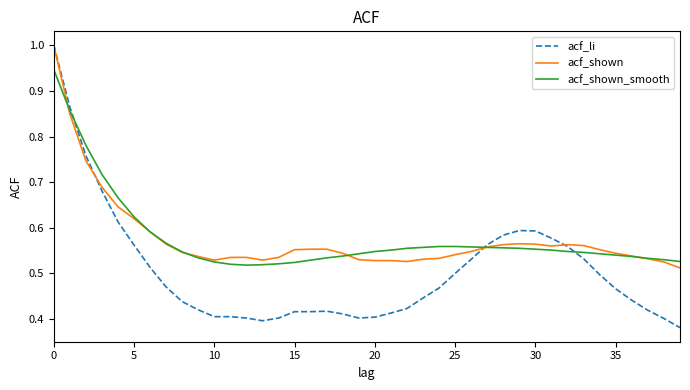

Which series has the widest spread of values?

acf_li